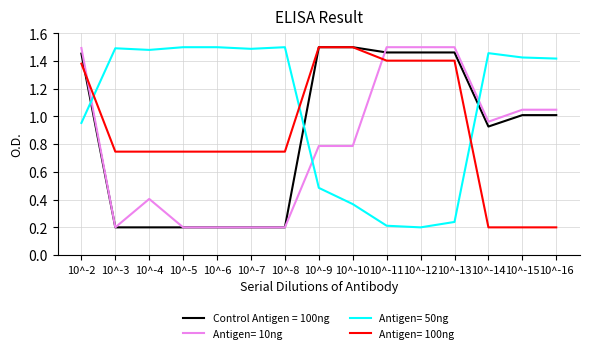

What is the difference between the highest and lowest values at 10^-5?

1.3